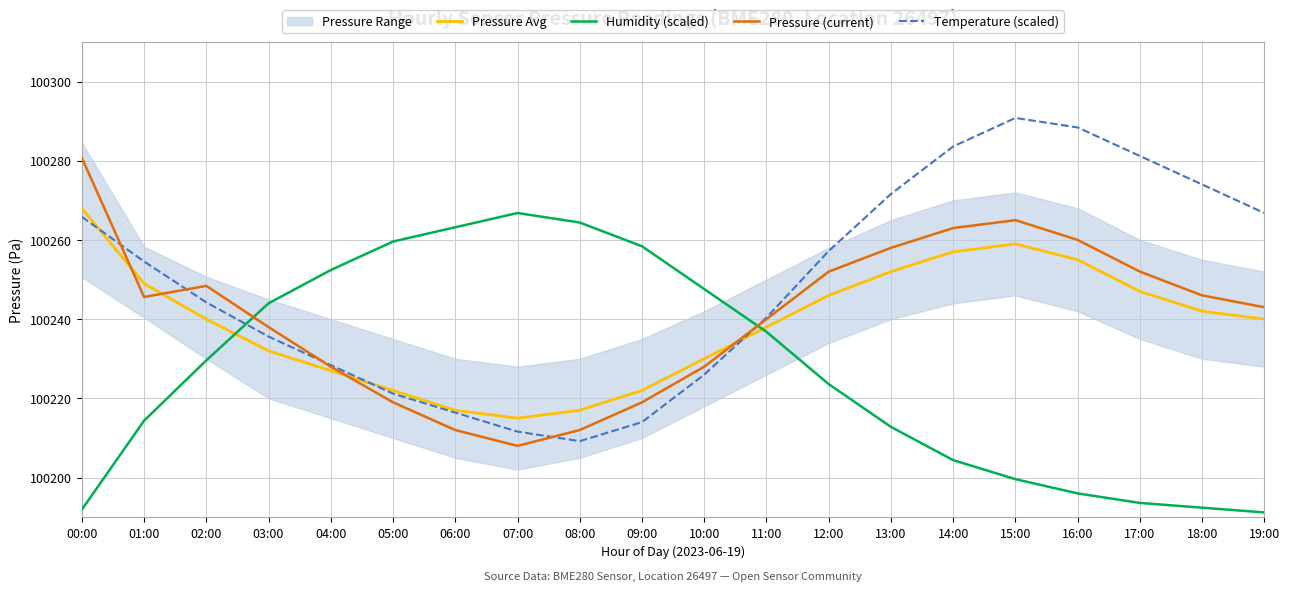

What is the difference between the highest and lowest values at 12:00?

33.6